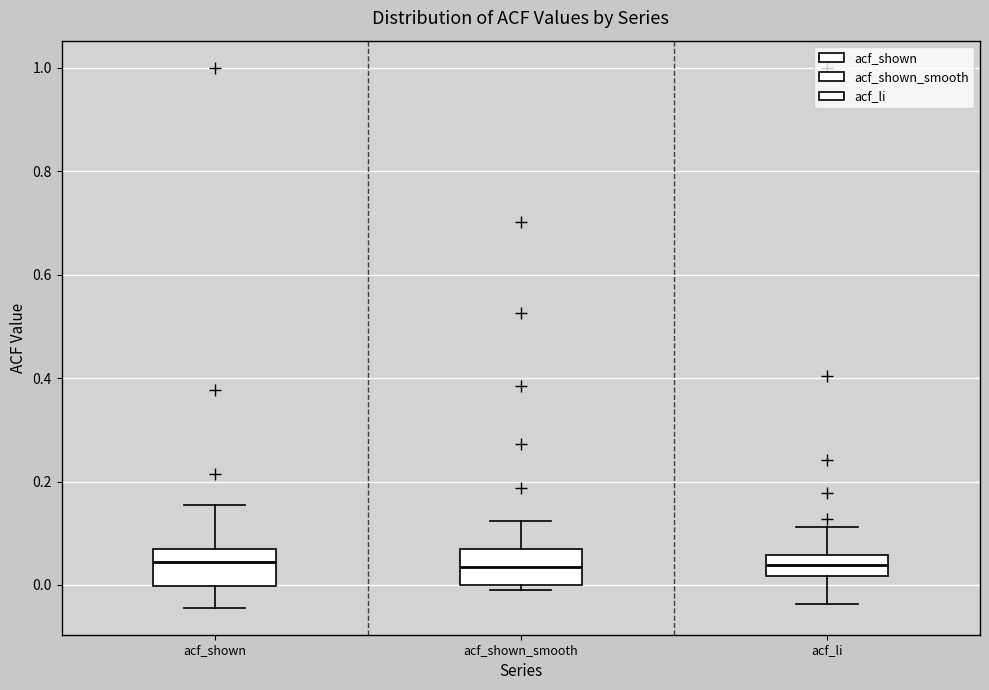

Reading left to right, transcribe this box plot: for each box, give where its median line is, the range the box spans, and where its two whiskers end, as read against the y-axis. The values are not printed on the chart, so give them approximately, as read against the axis.

acf_shown: median 0.04, box 0.00 to 0.06, whiskers -0.04 to 0.16
acf_shown_smooth: median 0.04, box 0.00 to 0.06, whiskers 0.00 (just below the box's lower edge) to 0.12
acf_li: median 0.04, box 0.02 to 0.06, whiskers -0.04 to 0.12